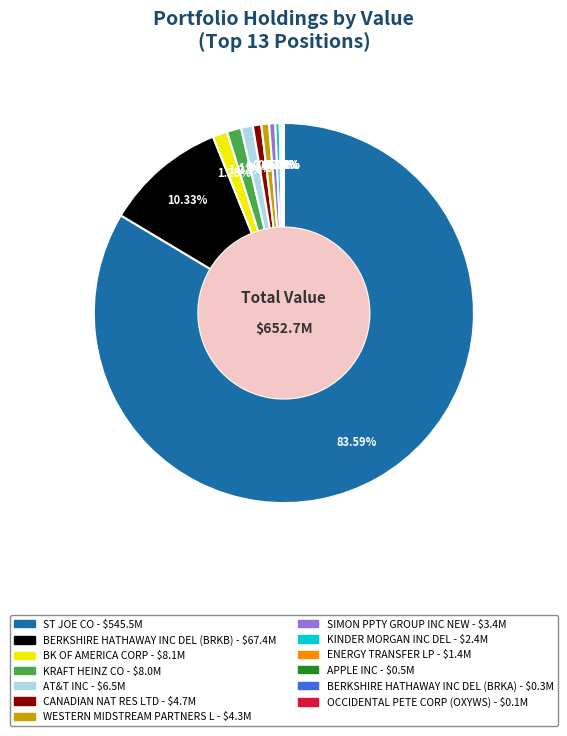

Between AT&T INC and KINDER MORGAN INC DEL, which is larger?

AT&T INC